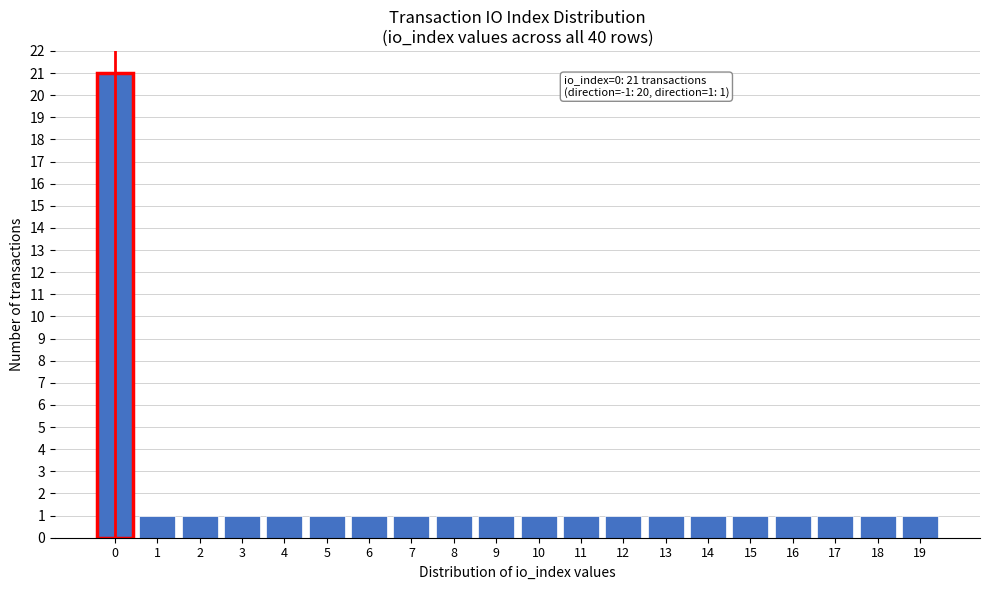

Reading left to right, extract all data points from this chart.

21	1	1	1	1	1	1	1	1	1	1	1	1	1	1	1	1	1	1	1